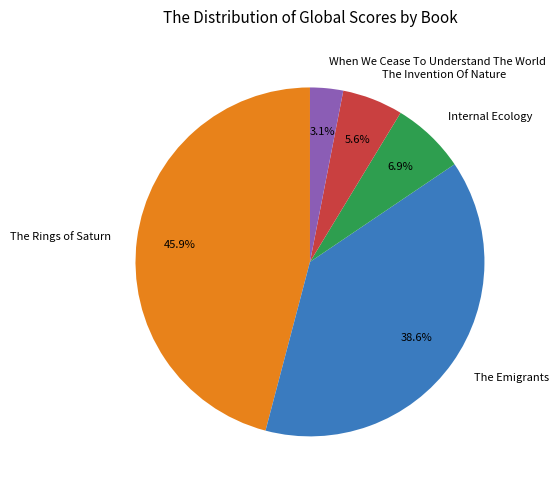

Is it true that Internal Ecology is 7% of the pie?

True